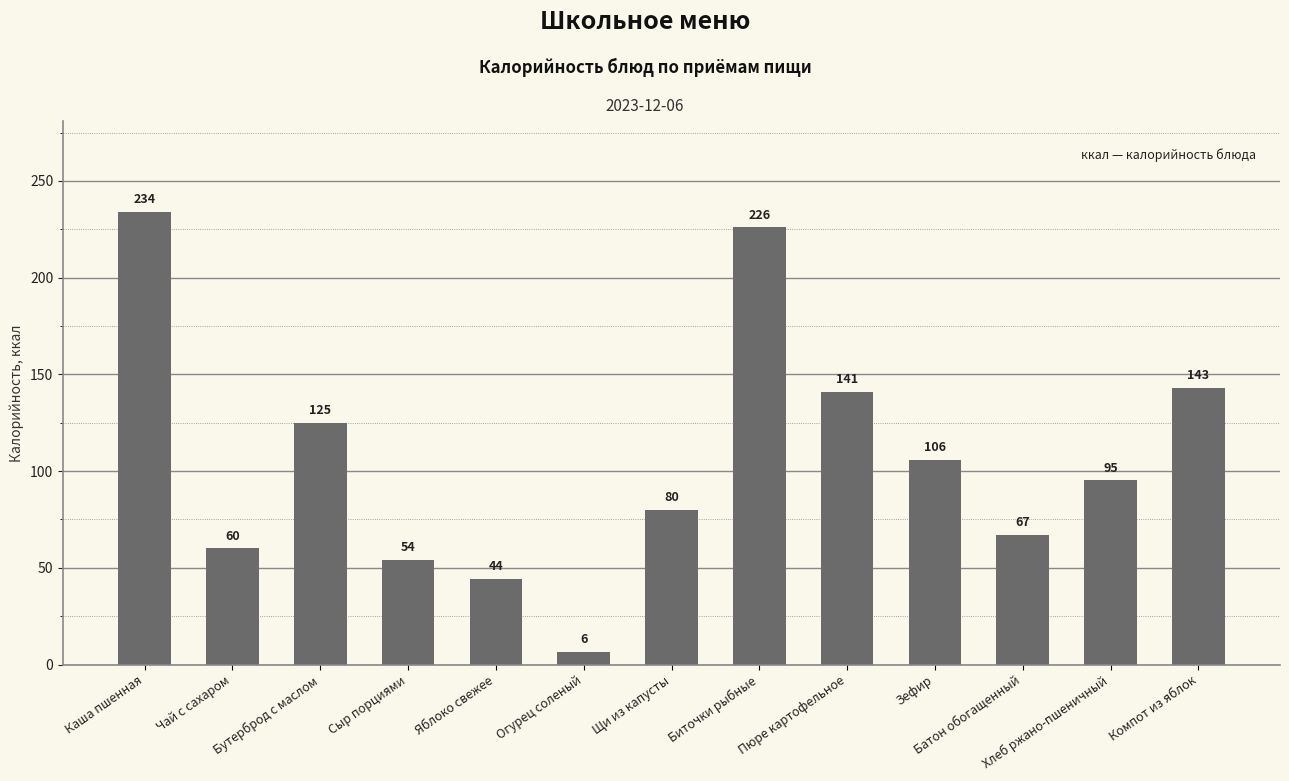

What is the sum of all values?

1381.7